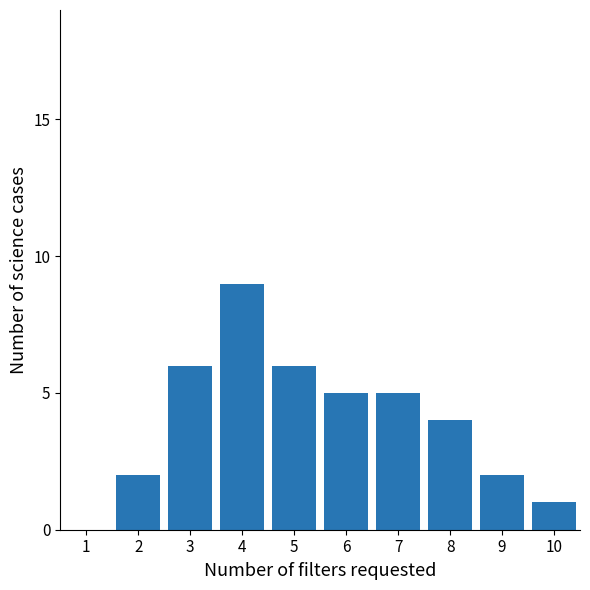

Reading right to left, list all the values displayed in this chart.

10=1	9=2	8=4	7=5	6=5	5=6	4=9	3=6	2=2	1=0